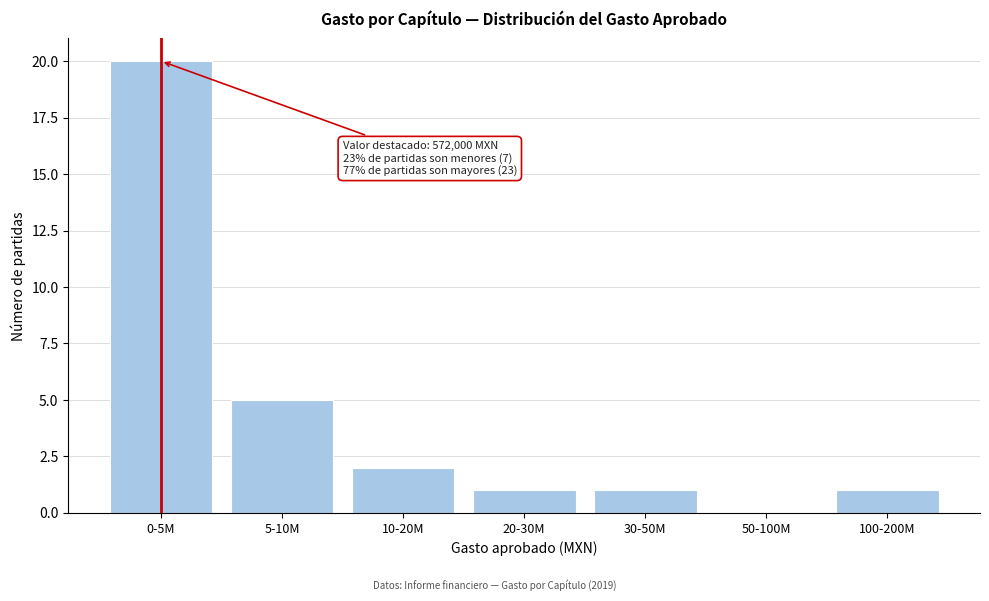

Reading left to right, what are all the values shown in this chart?

0-5M=20	5-10M=5	10-20M=2	20-30M=1	30-50M=1	50-100M=0	100-200M=1